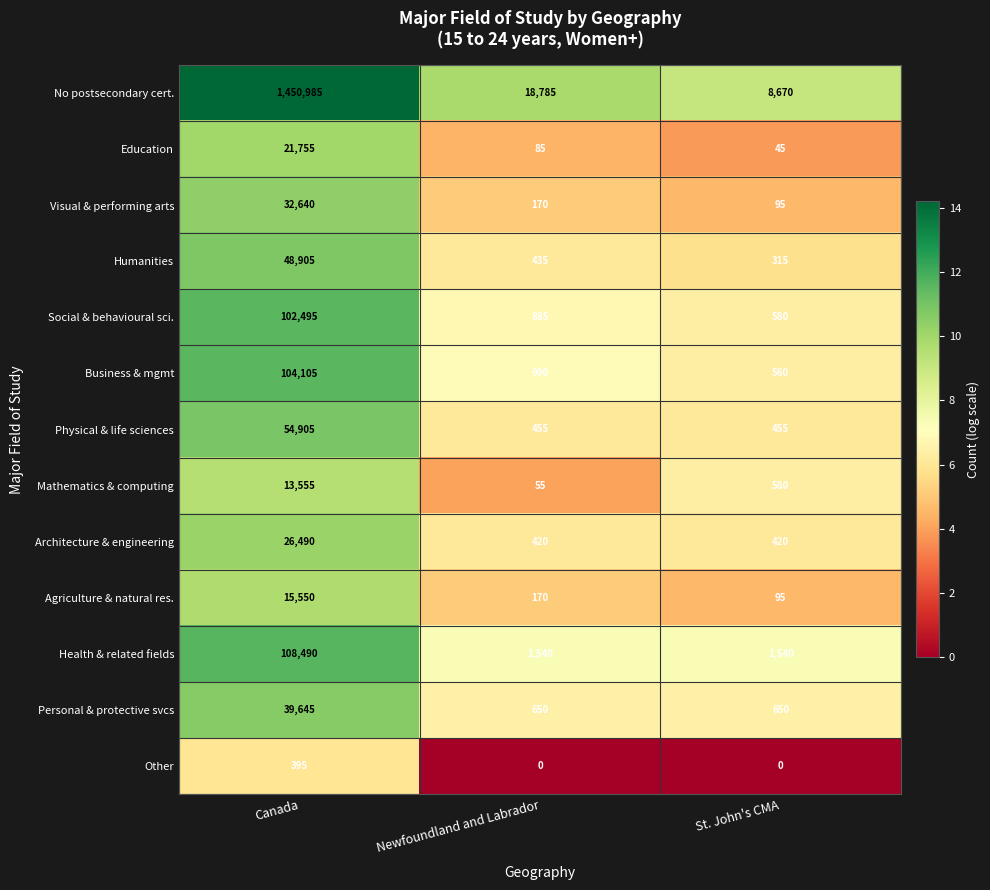

Which label corresponds to the largest value in the chart?

Canada